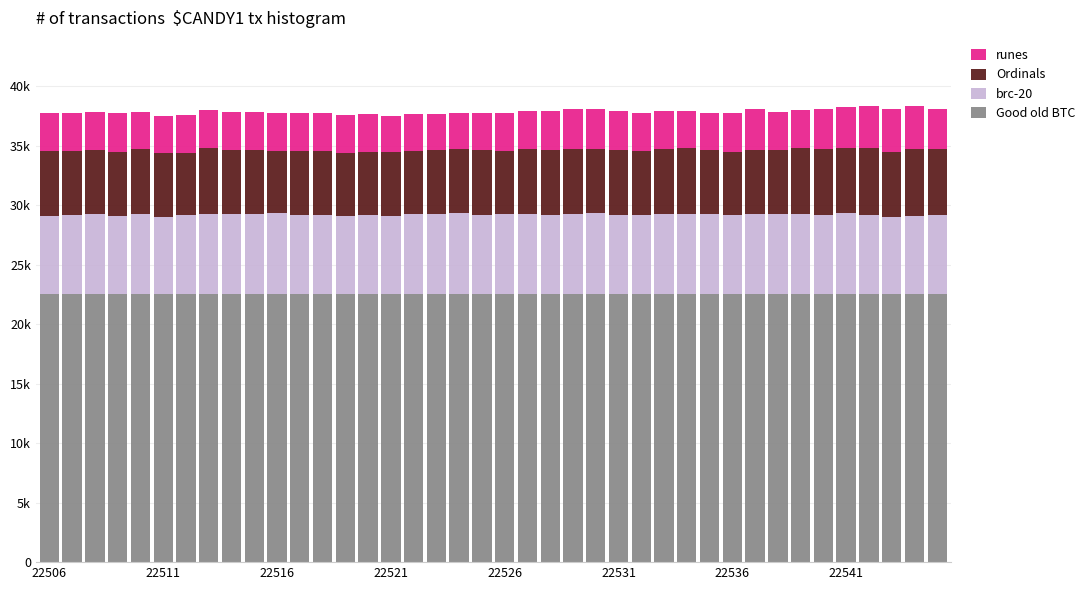

What is the sum of all brc-20 values?

267481